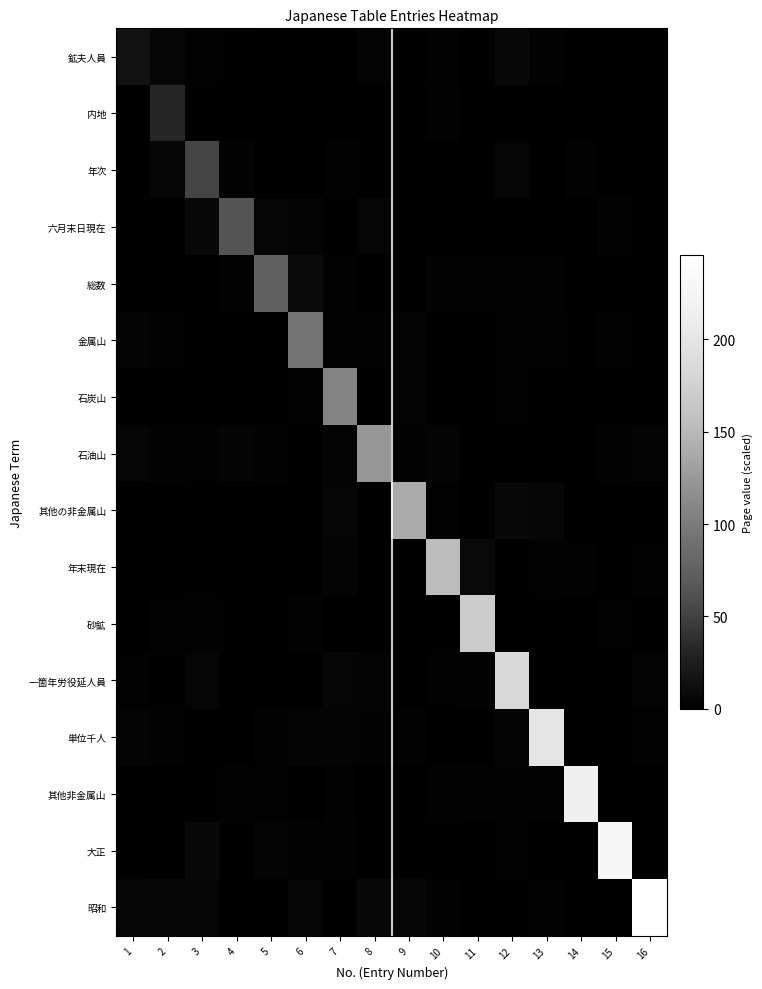

Count the number of categories in the chart.

16